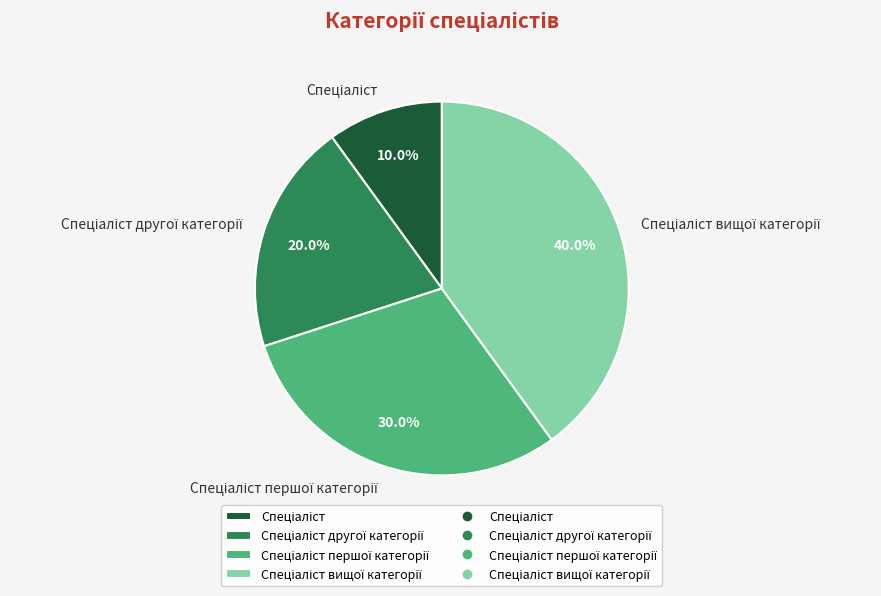

Is there a majority slice in this chart?

No